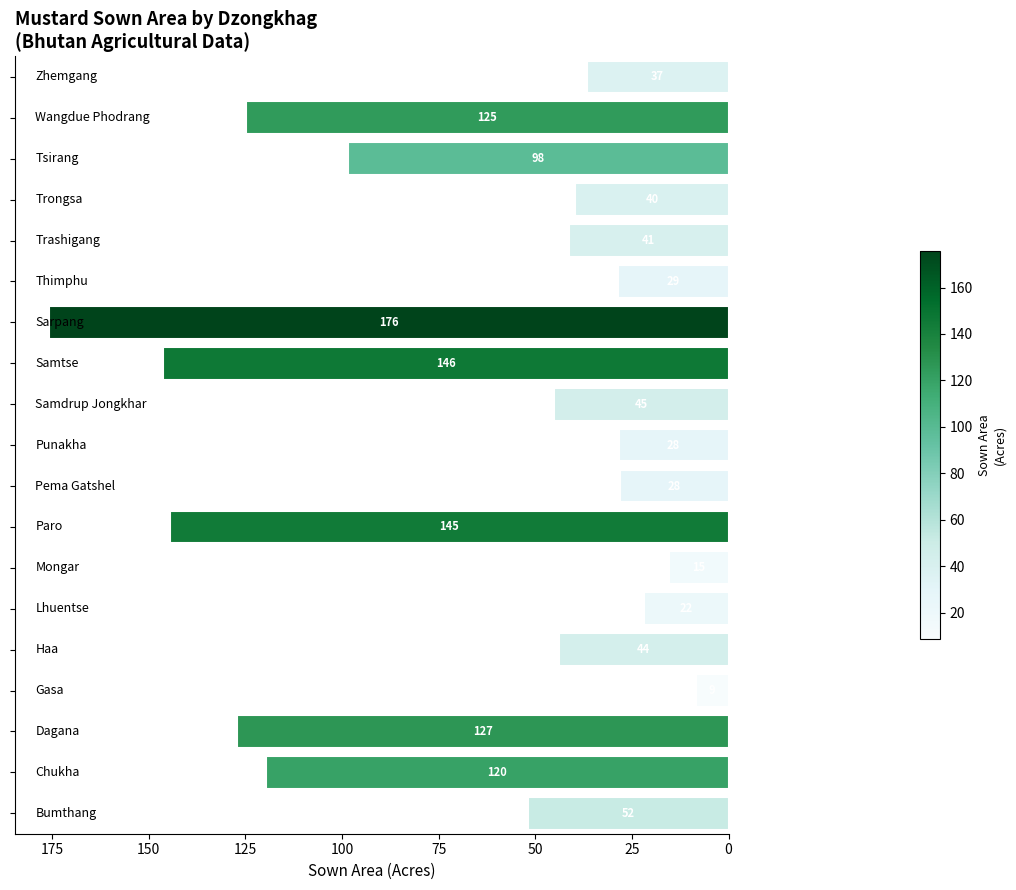

What is the smallest value displayed?

8.5